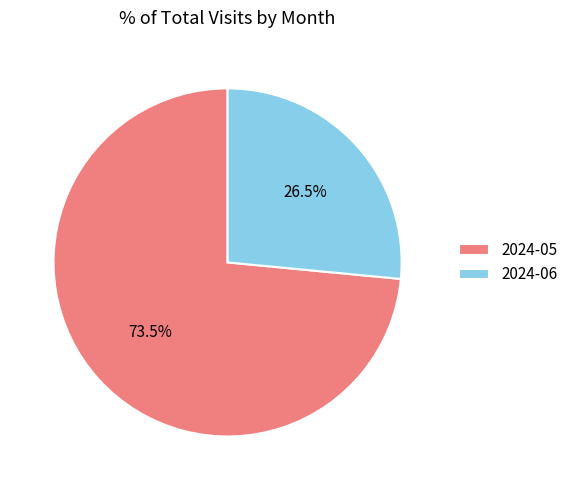

Which slice is the smallest?

2024-06